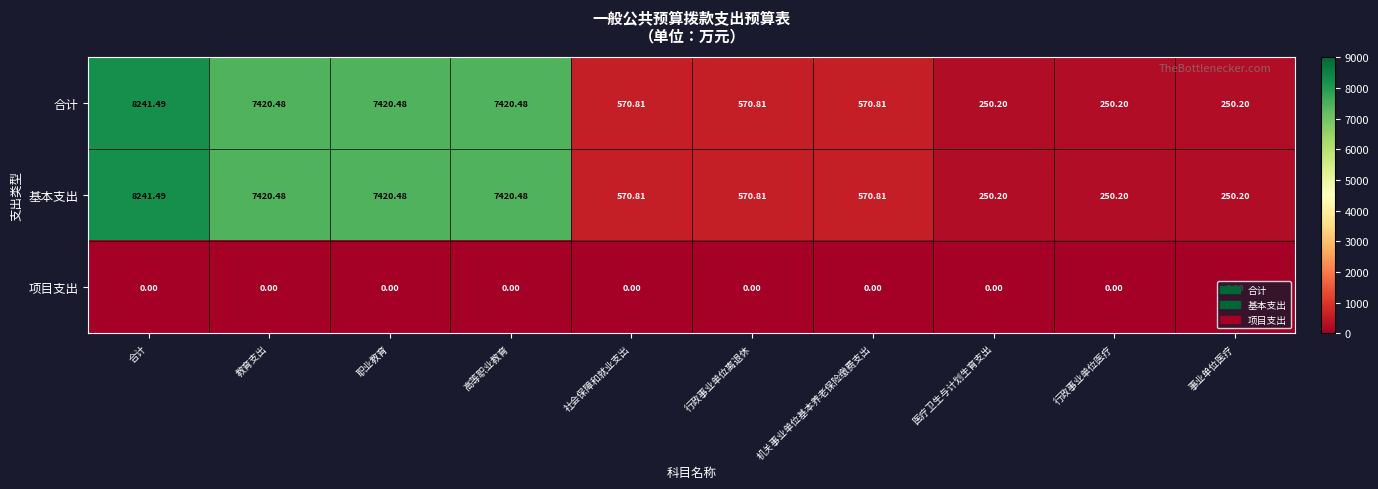

Is the value of 项目支出 at 社会保障和就业支出 greater than the value of 基本支出 at 社会保障和就业支出?

No